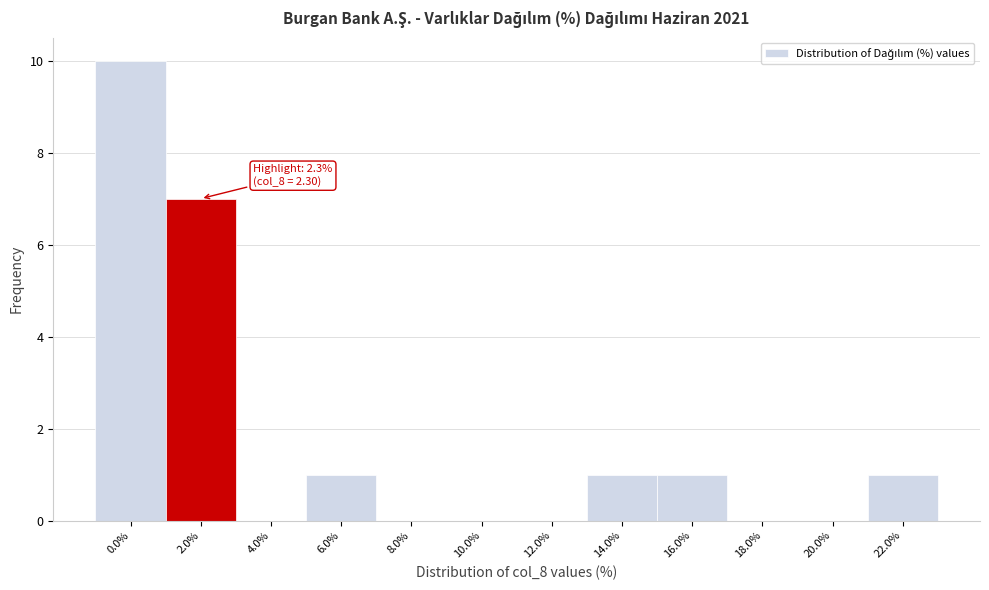

Reading left to right, transcribe all the data shown in this chart.

0.0%=10	2.0%=7	4.0%=0	6.0%=1	8.0%=0	10.0%=0	12.0%=0	14.0%=1	16.0%=1	18.0%=0	20.0%=0	22.0%=1